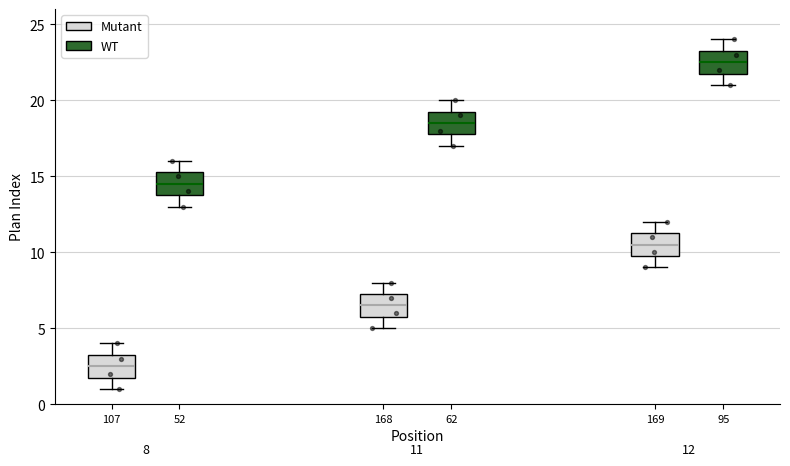

Which box's median line is the lowest?

107 (Mutant)